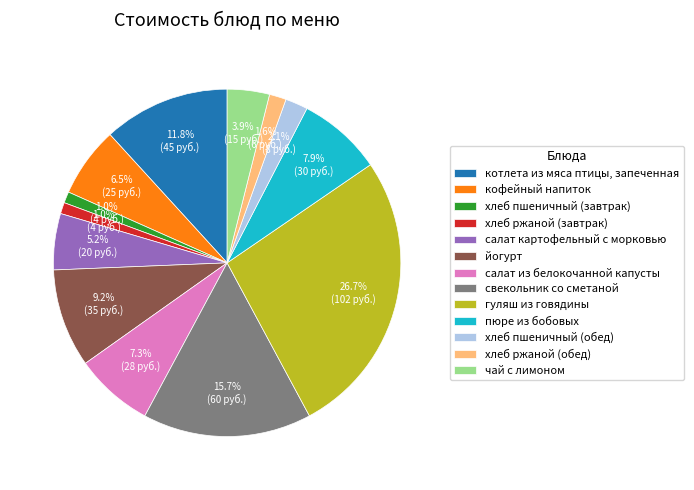

What percentage do хлеб пшеничный (завтрак) and йогурт together represent?

10.2%